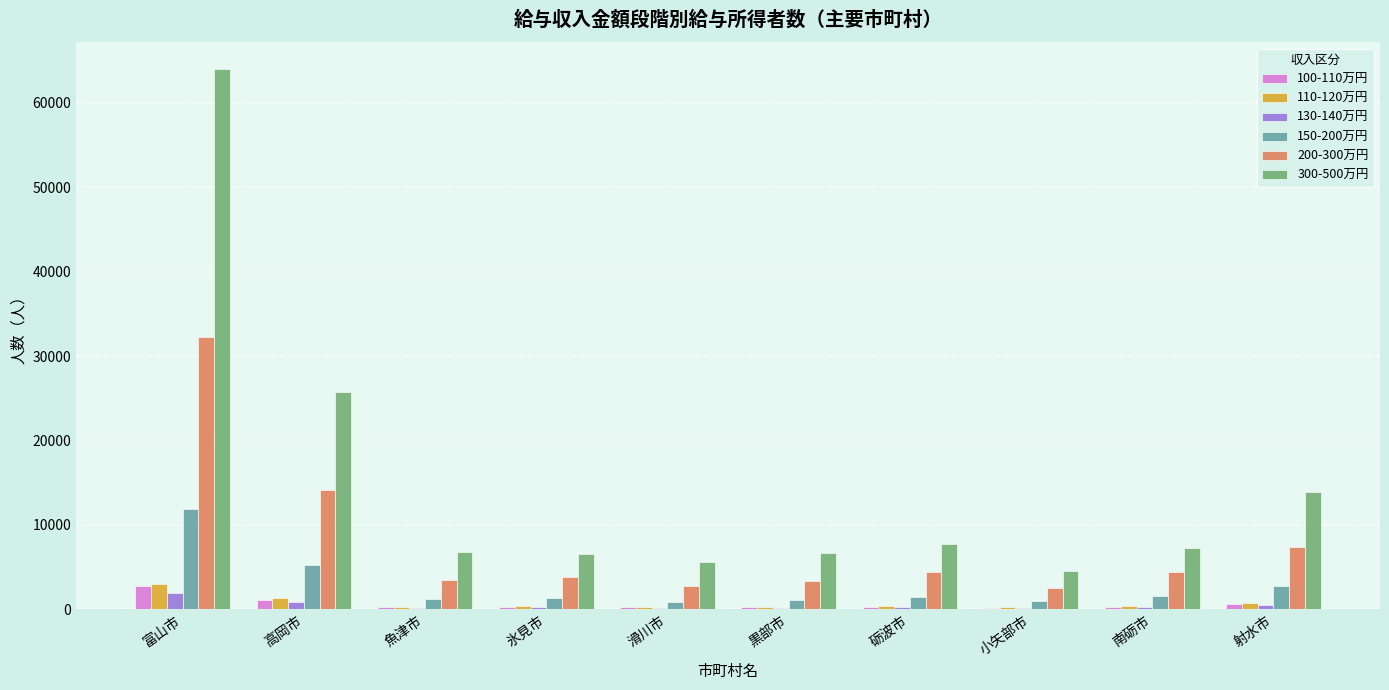

At which category is the sum across all series the highest?

富山市